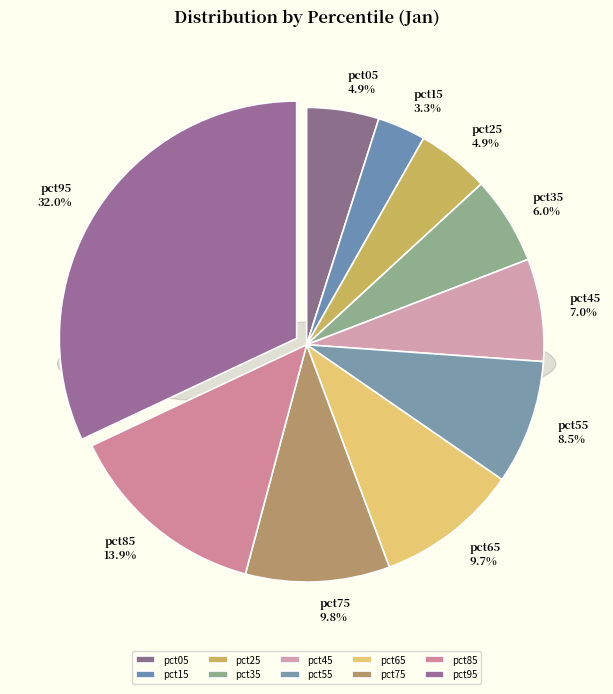

What percentage is the pct25 slice, to the nearest percent?

5%